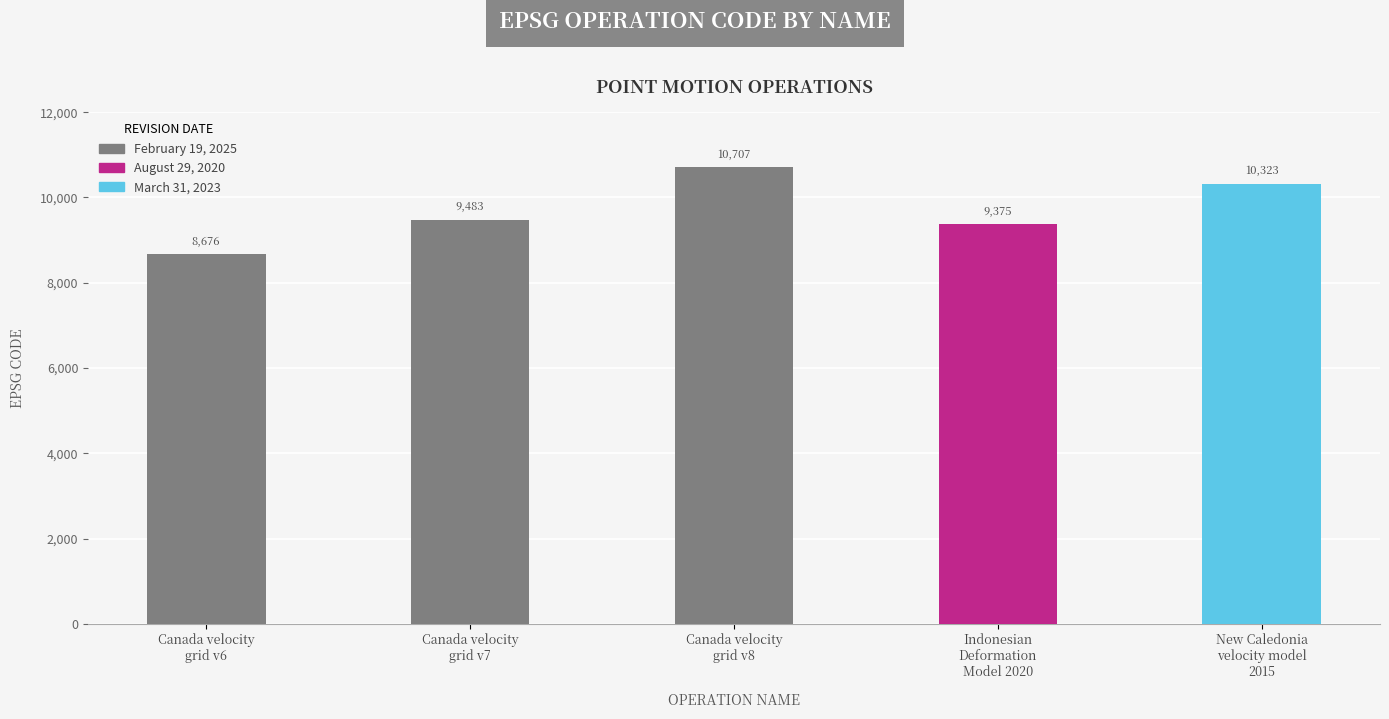

Does the chart contain any negative values?

No